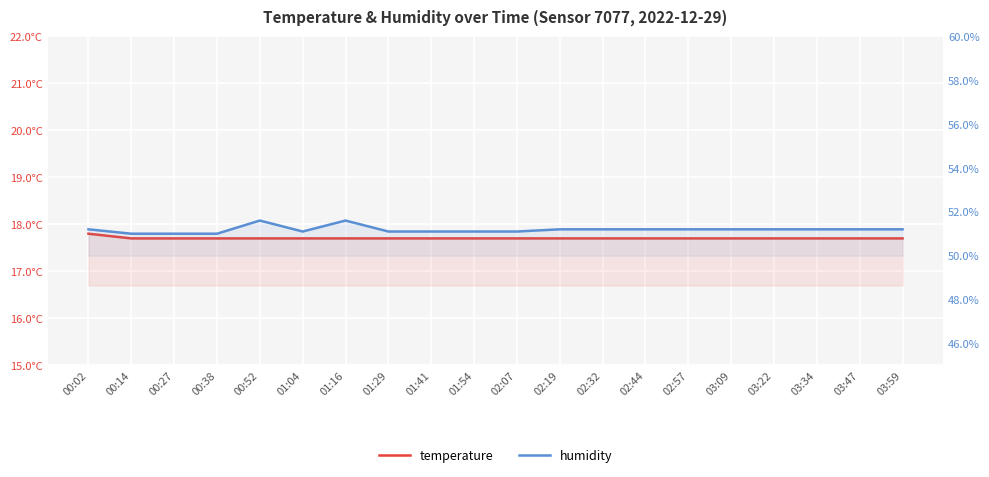

Reading right to left, what are all the values shown in this chart?

temperature: 17.7	17.7	17.7	17.7	17.7	17.7	17.7	17.7	17.7	17.7	17.7	17.7	17.7	17.7	17.7	17.7	17.7	17.7	17.7	17.8
humidity: 51.2	51.2	51.2	51.2	51.2	51.2	51.2	51.2	51.2	51.1	51.1	51.1	51.1	51.6	51.1	51.6	51.0	51.0	51.0	51.2